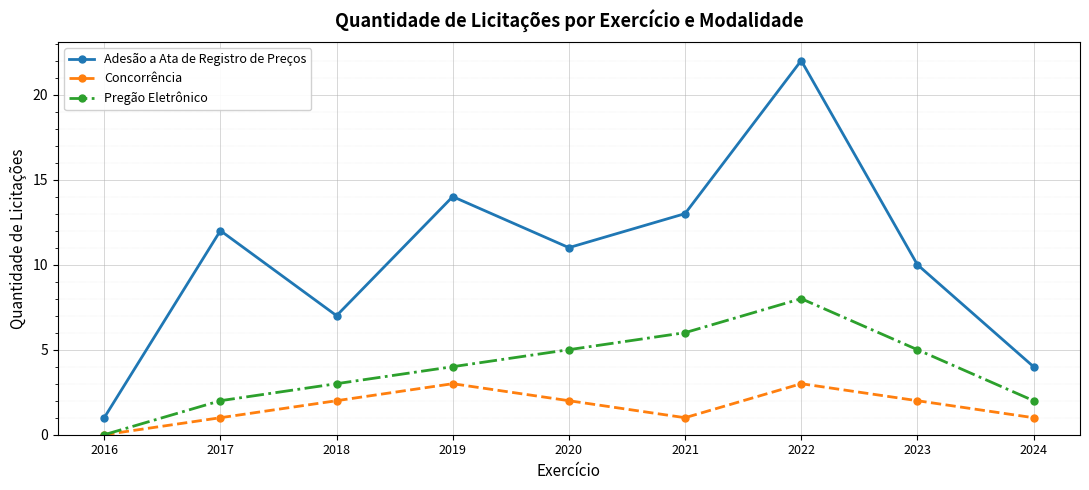

Does the chart have visible grid lines?

Yes